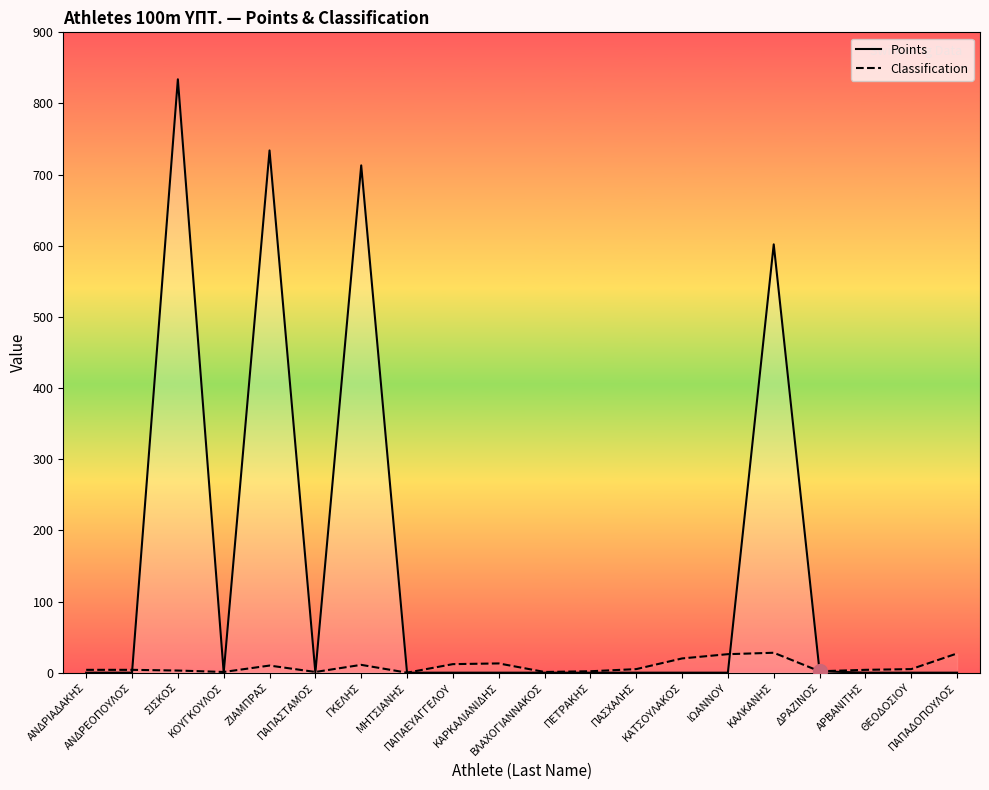

How many intersections are there between Points and Classification?

6